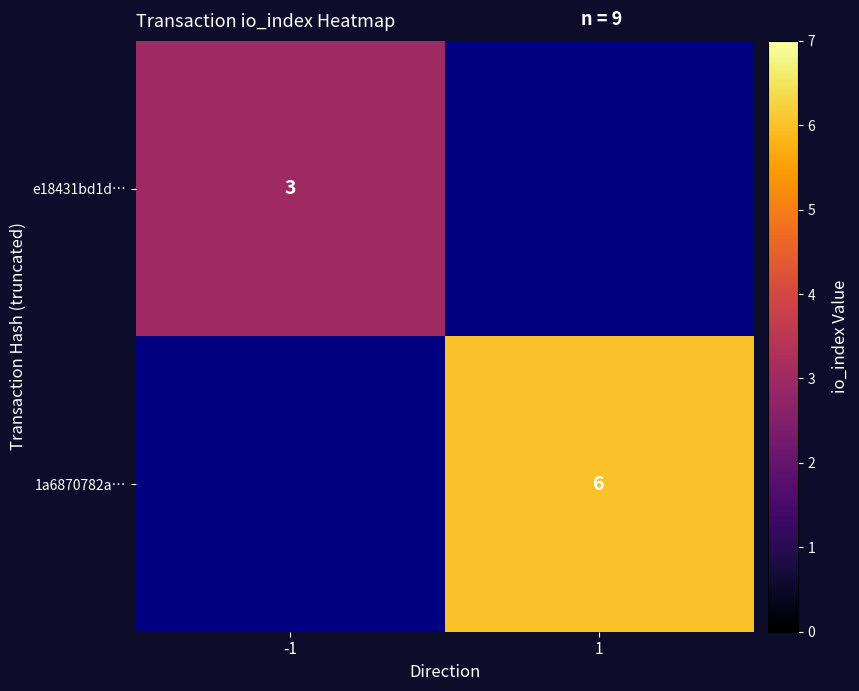

Is it true that 1a6870782a… equals 6 at 1?

True